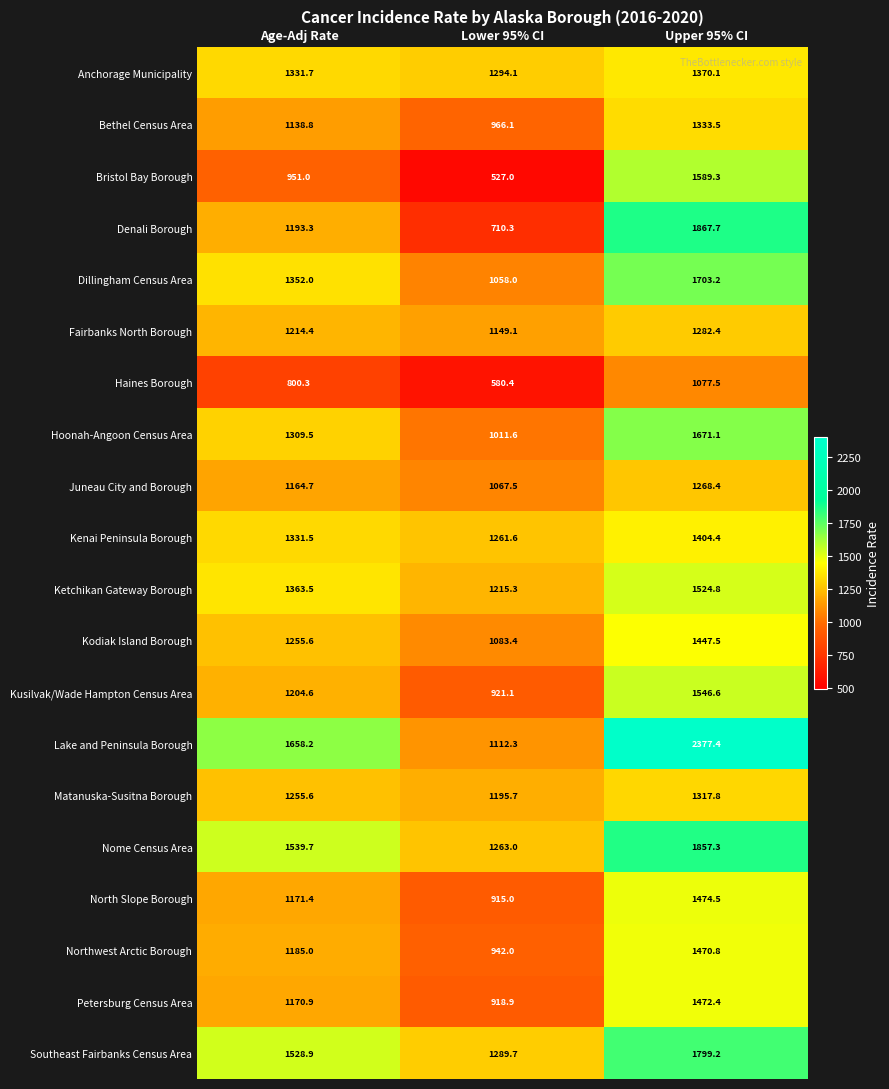

At which category does the chart reach its minimum across all series?

Lower 95% CI